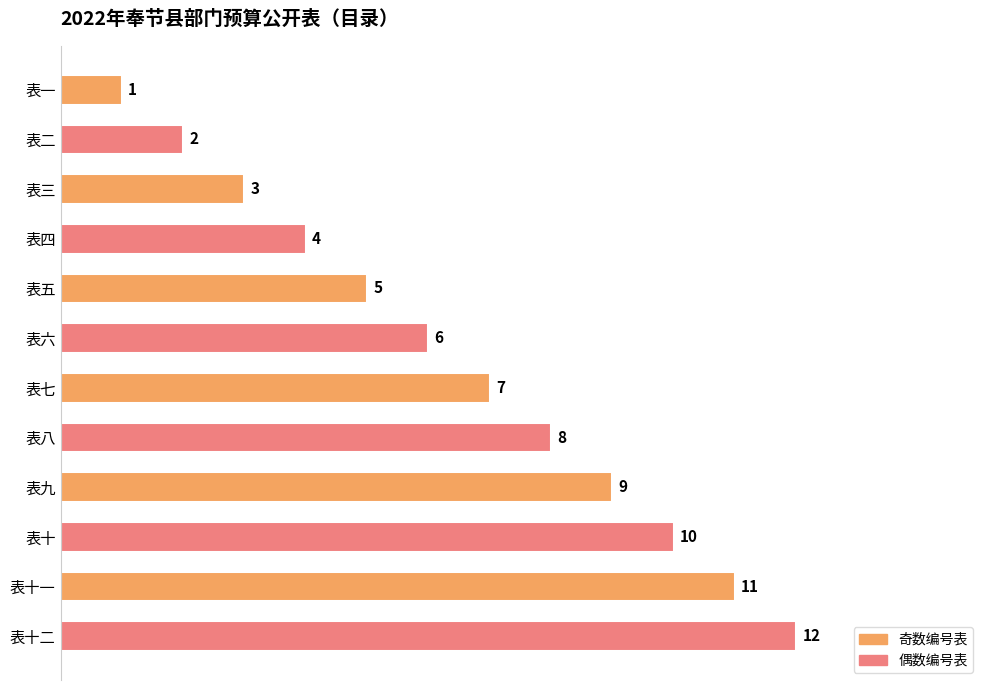

Rank the categories by value from highest to lowest.

表十二, 表十一, 表十, 表九, 表八, 表七, 表六, 表五, 表四, 表三, 表二, 表一